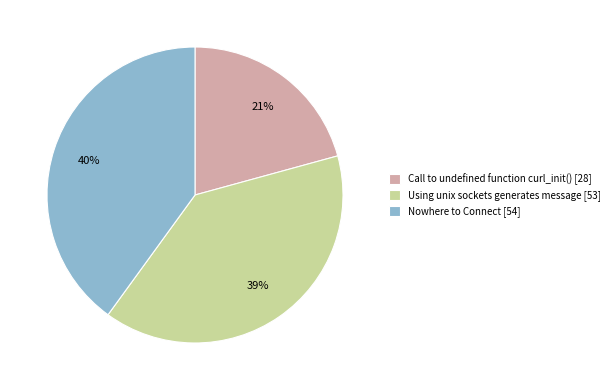

Rank the categories by value from highest to lowest.

Nowhere to Connect, Using unix sockets generates message, Call to undefined function curl_init()